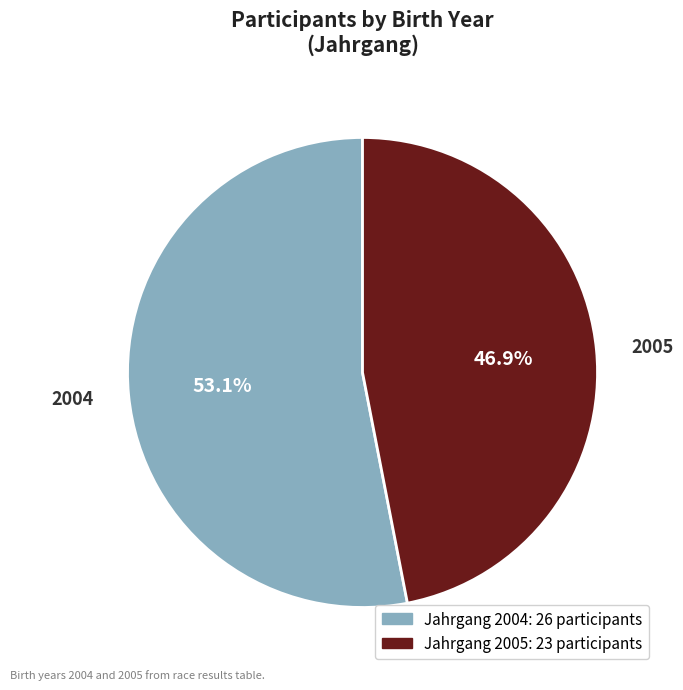

Count the number of slices in the pie.

2